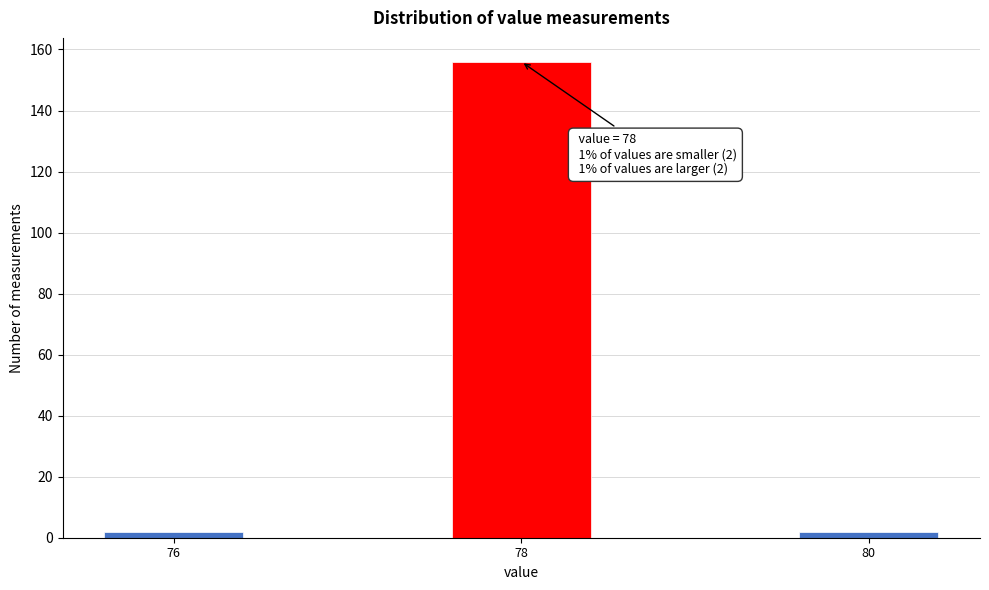

Reading right to left, extract all data points from this chart.

2	156	2